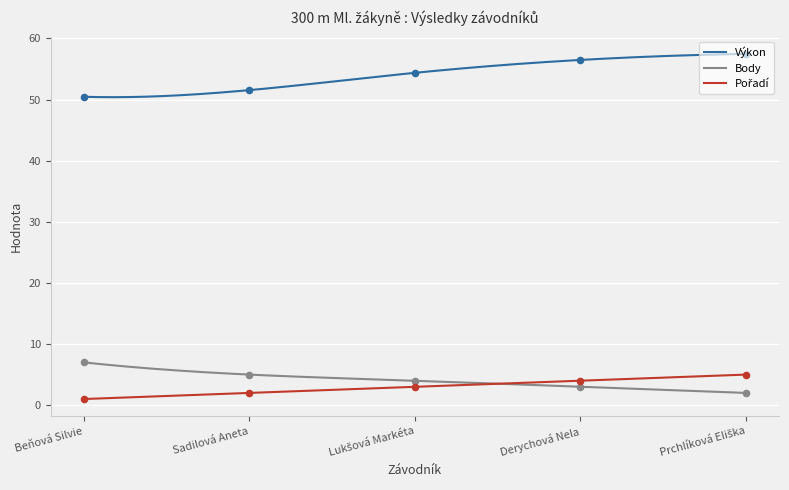

Which series contains the lowest Y value?

Pořadí